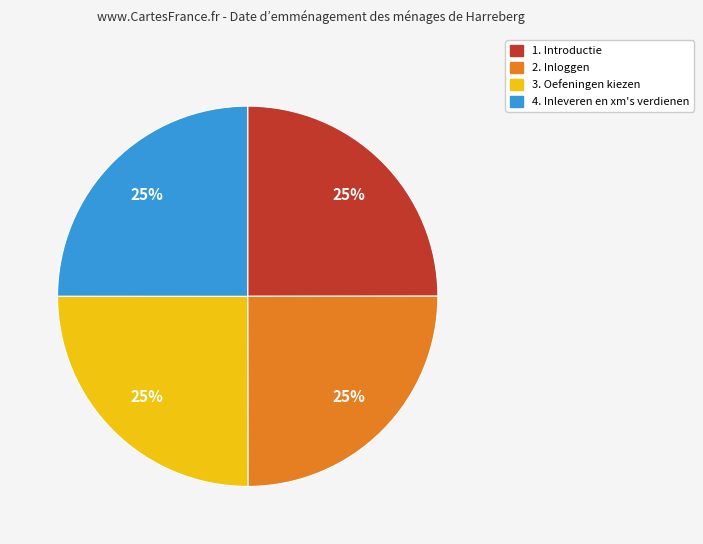

Is 1. Introductie the majority of the pie?

No